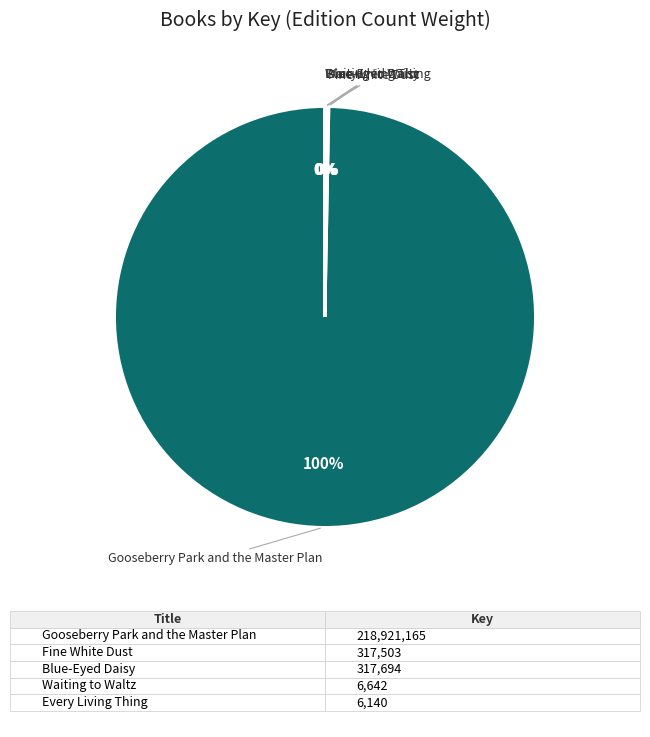

To the nearest percent, what is the average slice percentage?

20%